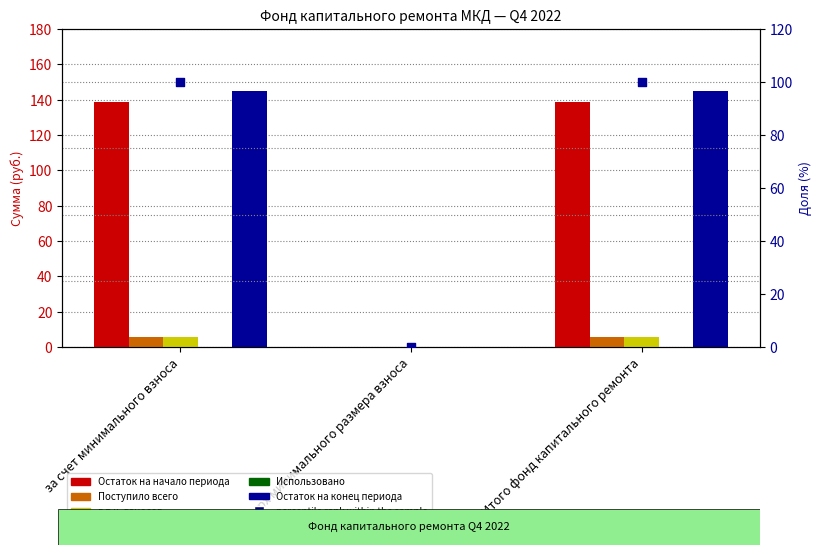

Which series contains the lowest Y value?

Остаток на начало периода